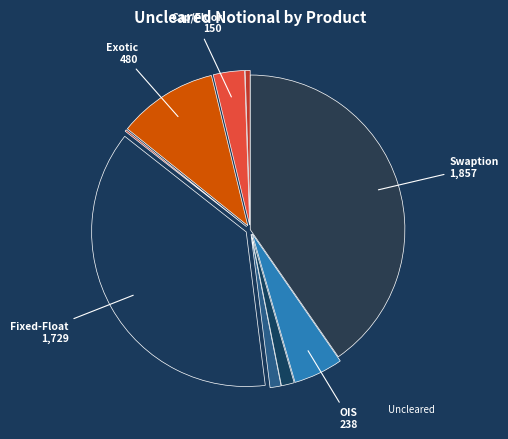

Count the number of slices in the pie.

9